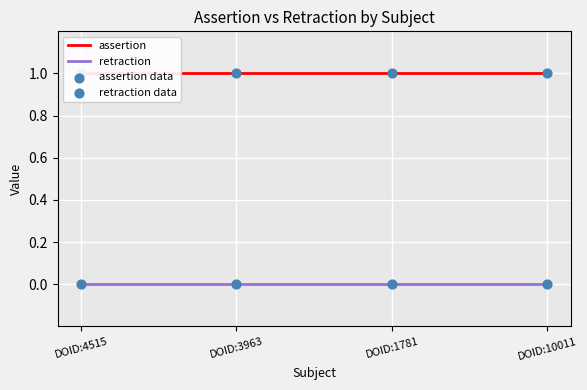

What is the total value across all series at DOID:4515?

2